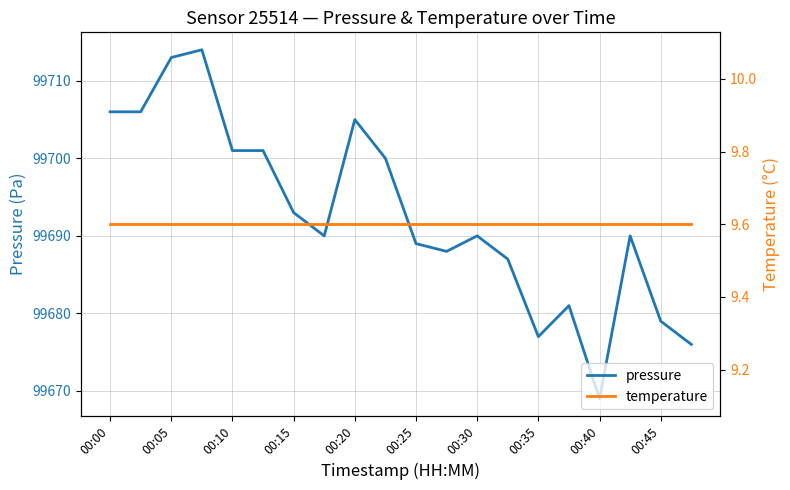

What is the maximum value for pressure?

99714